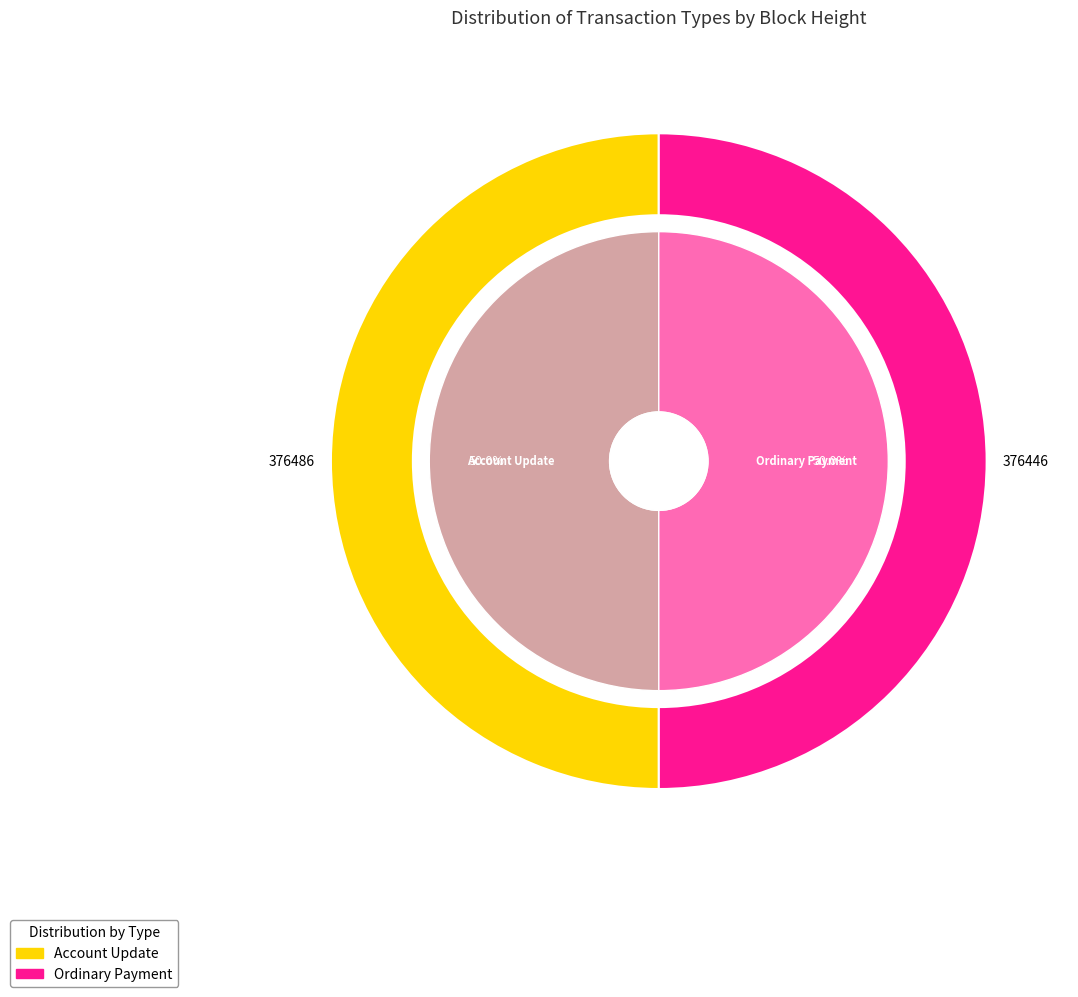

To the nearest percent, what is the combined percentage of Account Update and Ordinary Payment?

100%